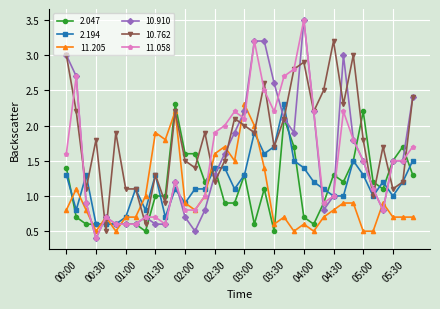

What is the maximum value shown in the chart?

3.5